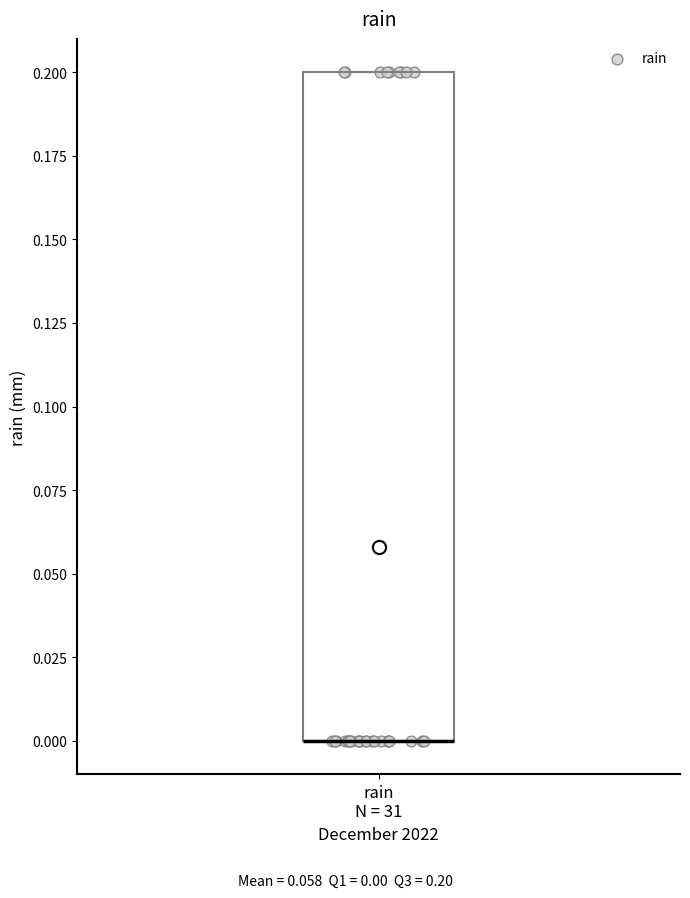

Where is the upper edge of the box for rain N = 31 on the y-axis? The values are not printed on the chart, so give them approximately, as read against the axis.

0.2